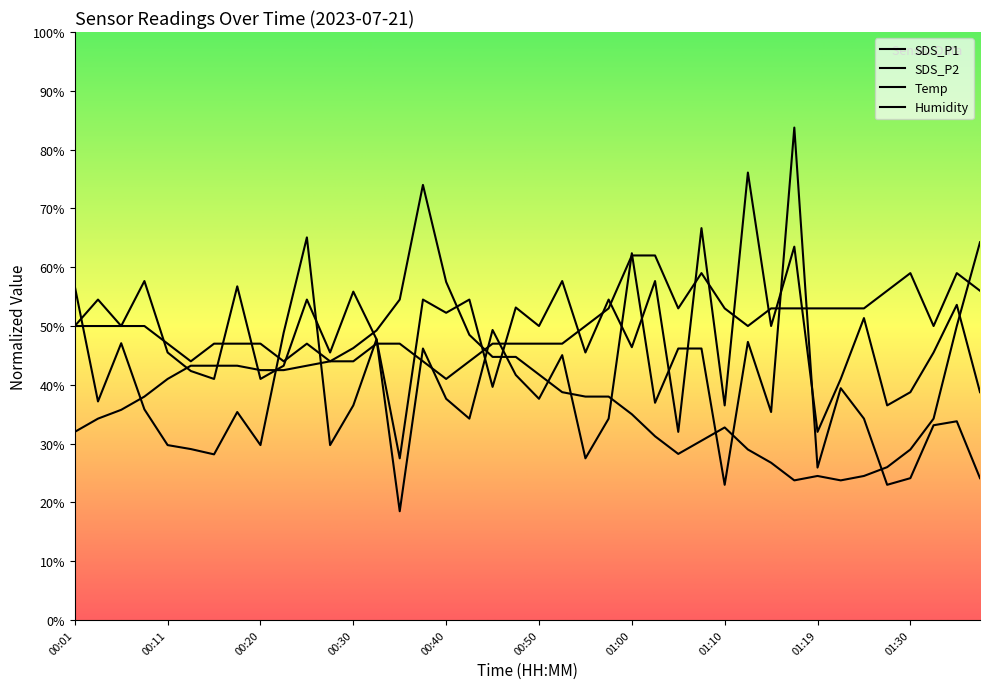

True or false: SDS_P1 has a value of 33.8 at 01:35.

True